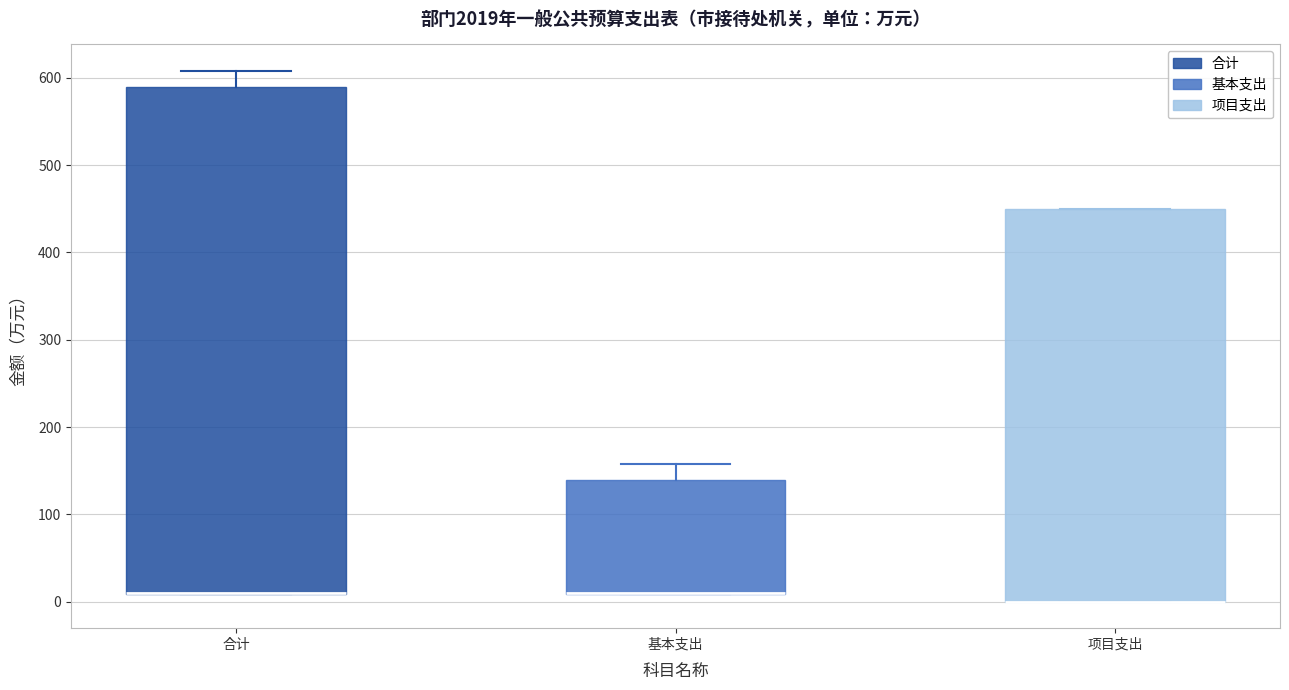

Reading left to right, transcribe this box plot: for each box, give where its median line is, the range the box spans, and where its two whiskers end, as read against the y-axis. The values are not printed on the chart, so give them approximately, as read against the axis.

合计: median 10 (drawn on the box's lower edge), box 10 to 590, whiskers 10 to 610
基本支出: median 10 (drawn on the box's lower edge), box 10 to 140, whiskers 10 to 160
项目支出: median 0 (drawn on the box's lower edge), box 0 to 450, whiskers 0 to 450